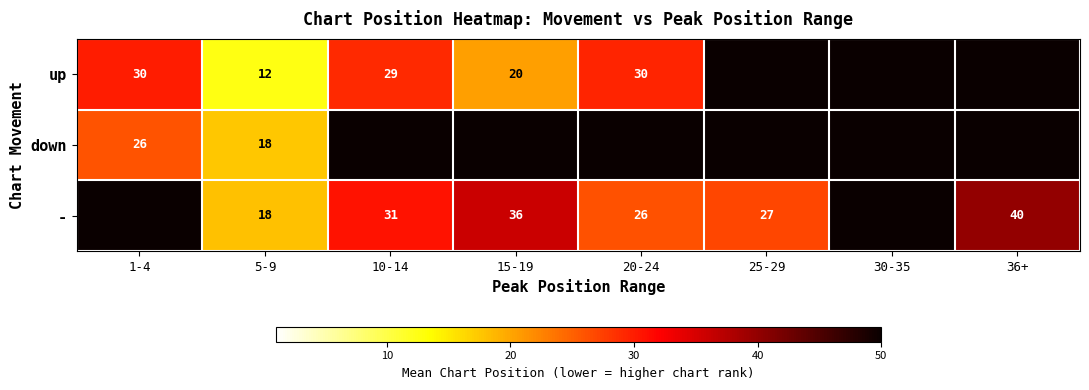

Is the value of up at 15-19 greater than the value of down at 5-9?

Yes